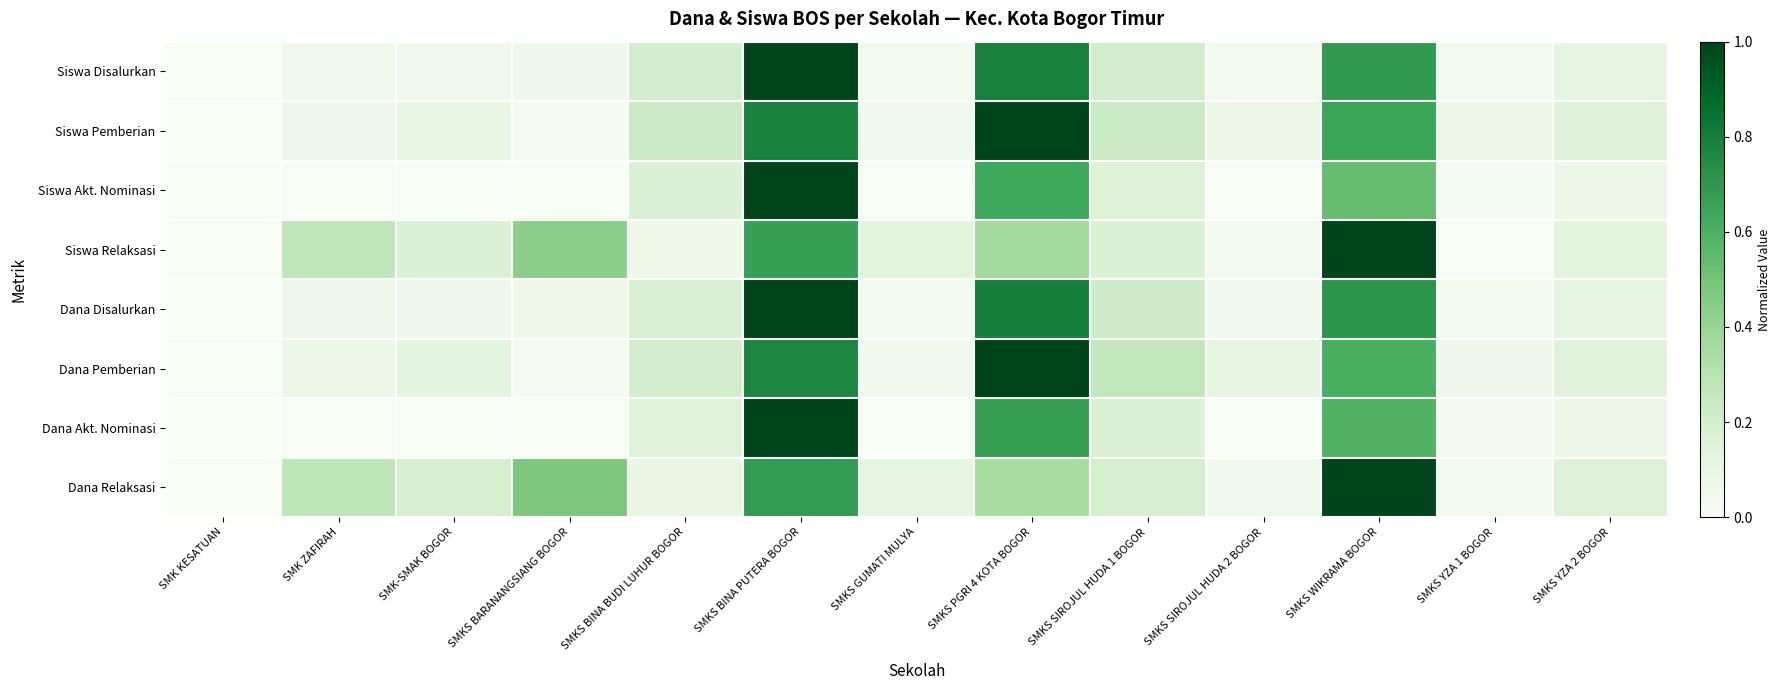

At how many categories does at least one series exceed 0?

12